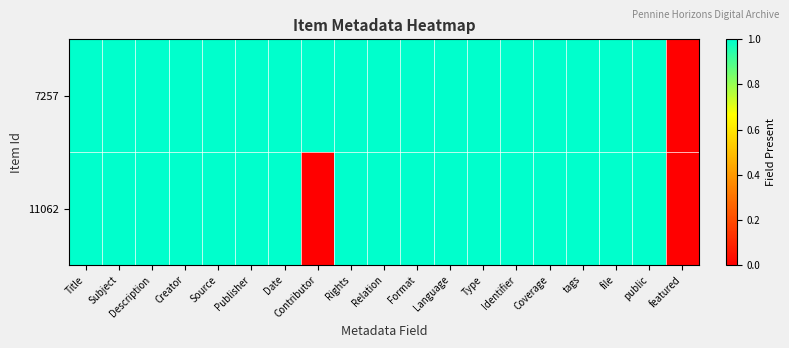

List the series in order of their overall mean, highest first.

7257, 11062